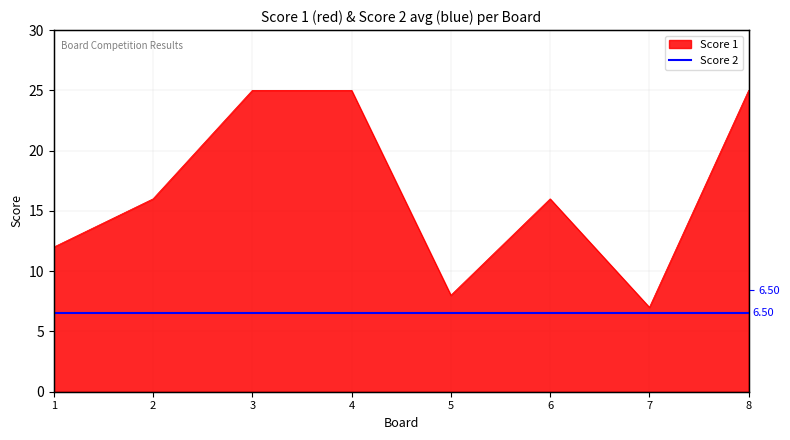

What is the ratio of the value at 3 to the value at 5?

3.1